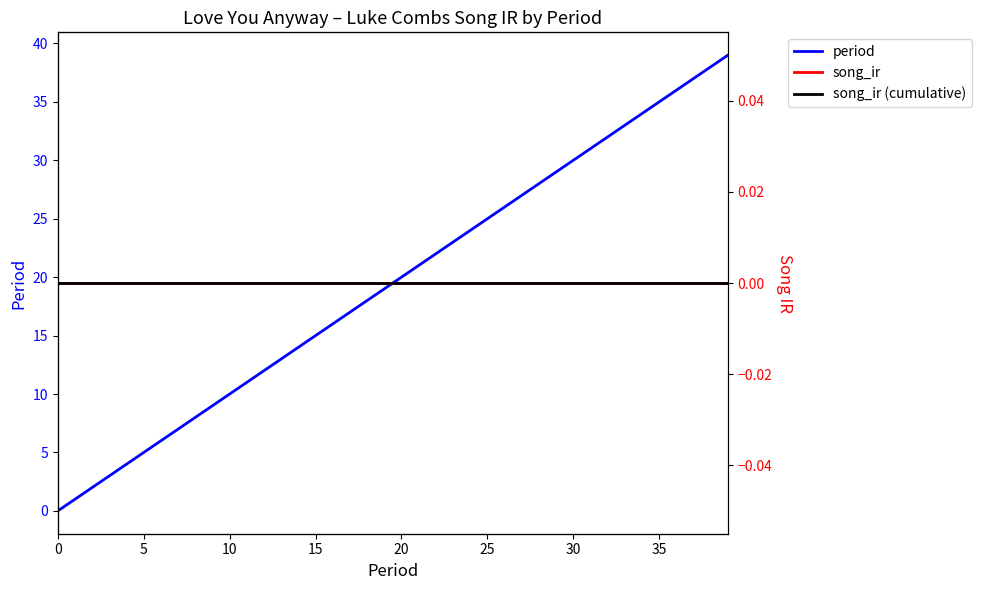

True or false: period has more than 0 interior local peaks.

False